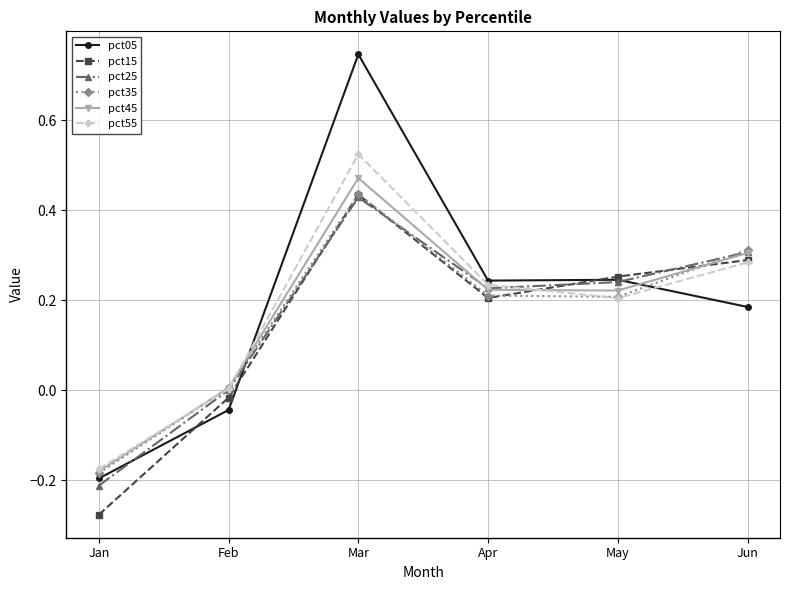

Which label corresponds to the largest value in the chart?

Mar